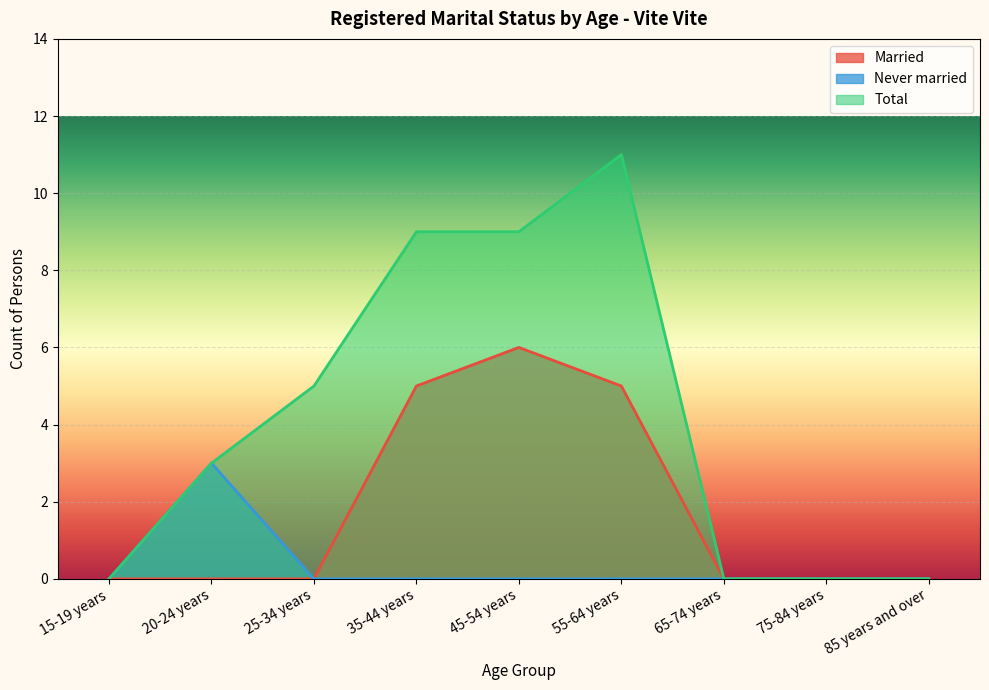

What are all the series names shown in the legend?

Married, Never married, Total